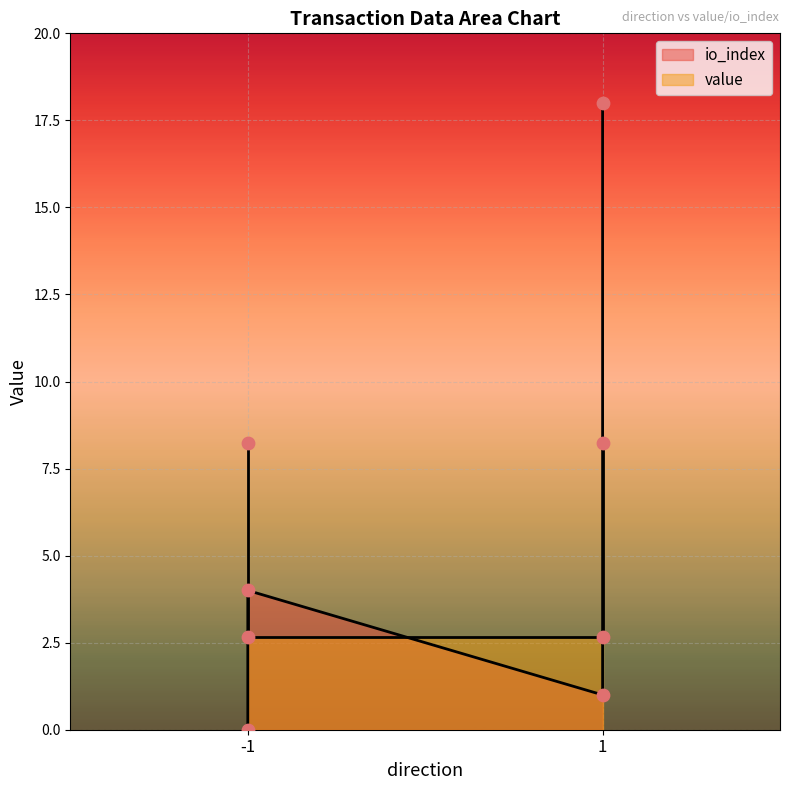

At which category is the sum across all series the highest?

1